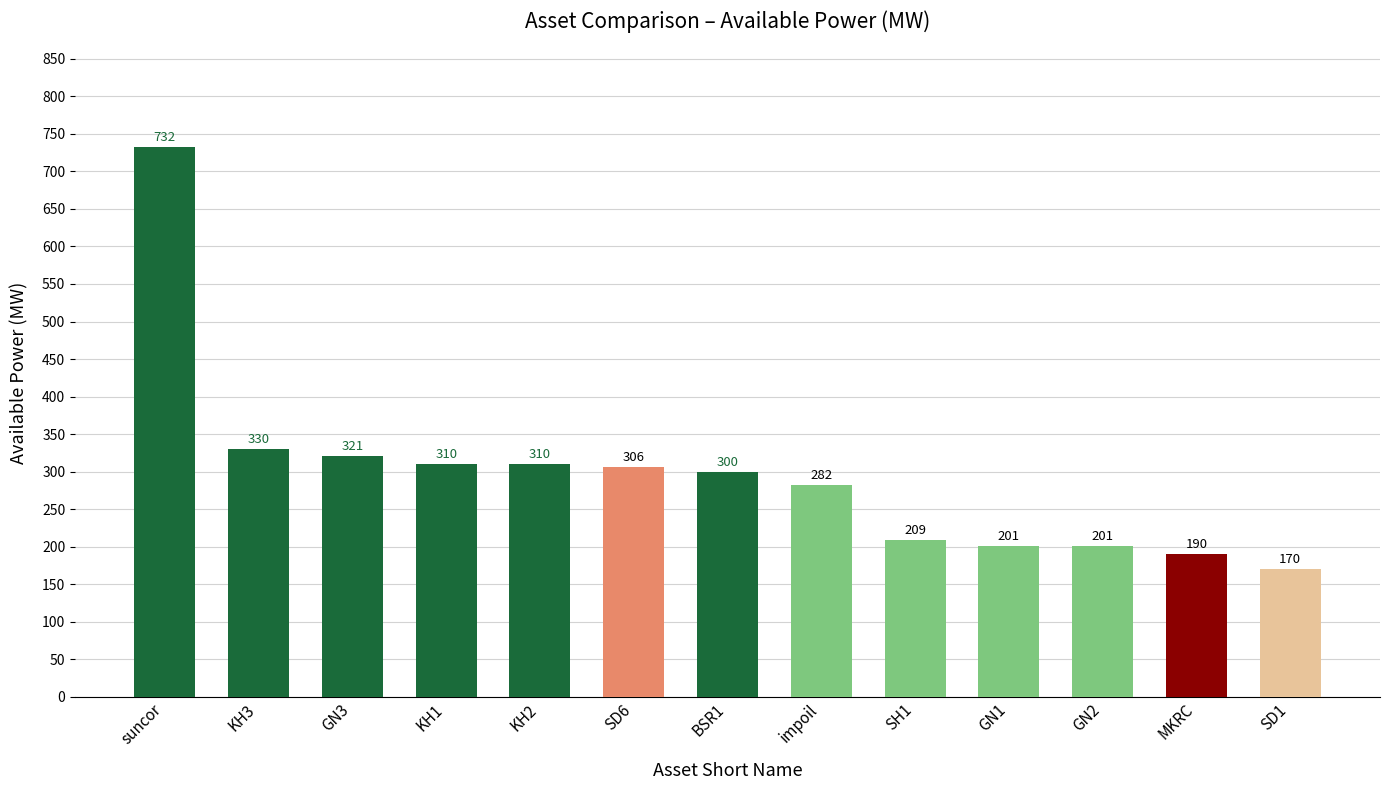

What is the average value?

297